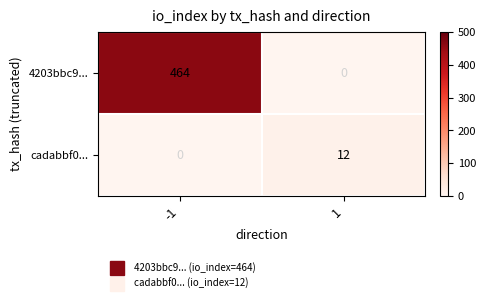

The cadabbf0... series shows 12 at 1. True or false?

True